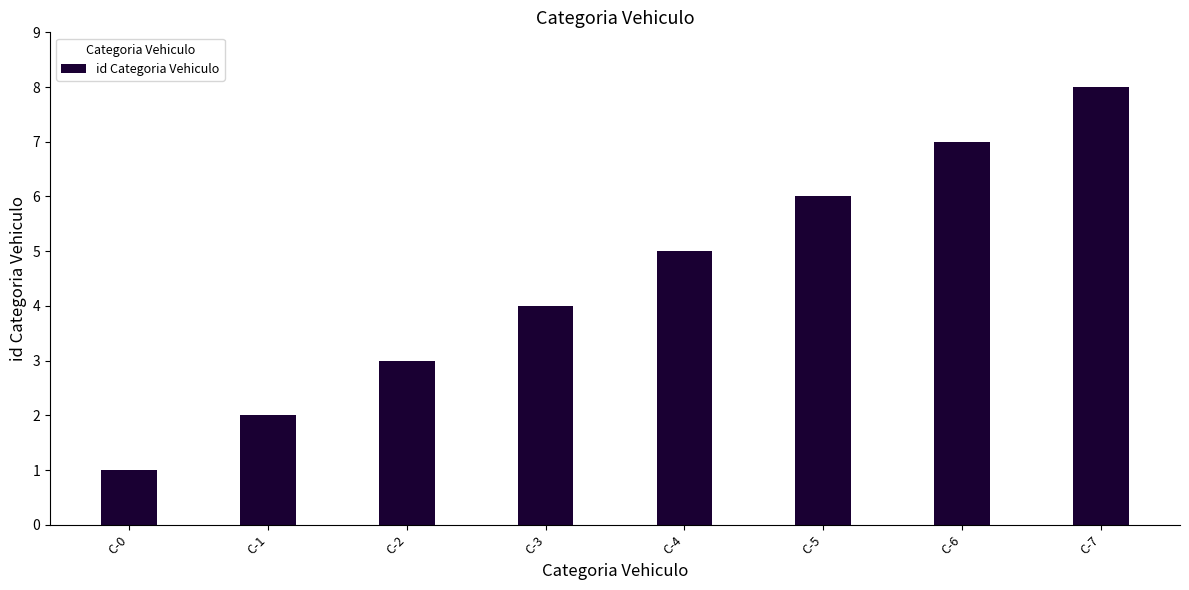

The value at C-2 is 1. True or false?

False